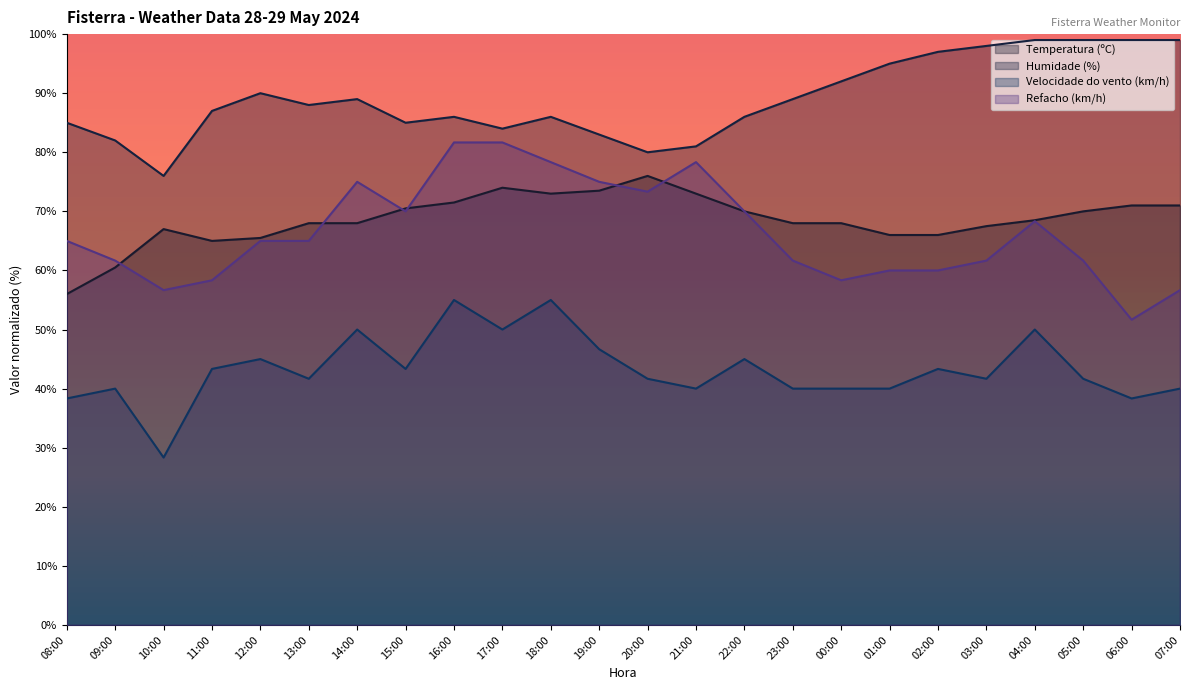

Reading right to left, extract all data points from this chart.

Temperatura (ºC): 71.0	71.0	70.0	68.5	67.5	66.0	66.0	68.0	68.0	70.0	73.0	76.0	73.5	73.0	74.0	71.5	70.5	68.0	68.0	65.5	65.0	67.0	60.5	56.0
Humidade (%): 99.0	99.0	99.0	99.0	98.0	97.0	95.0	92.0	89.0	86.0	81.0	80.0	83.0	86.0	84.0	86.0	85.0	89.0	88.0	90.0	87.0	76.0	82.0	85.0
Velocidade do vento (km/h): 40.0	38.3	41.7	50.0	41.7	43.3	40.0	40.0	40.0	45.0	40.0	41.7	46.7	55.0	50.0	55.0	43.3	50.0	41.7	45.0	43.3	28.3	40.0	38.3
Refacho (km/h): 56.7	51.7	61.7	68.3	61.7	60.0	60.0	58.3	61.7	70.0	78.3	73.3	75.0	78.3	81.7	81.7	70.0	75.0	65.0	65.0	58.3	56.7	61.7	65.0